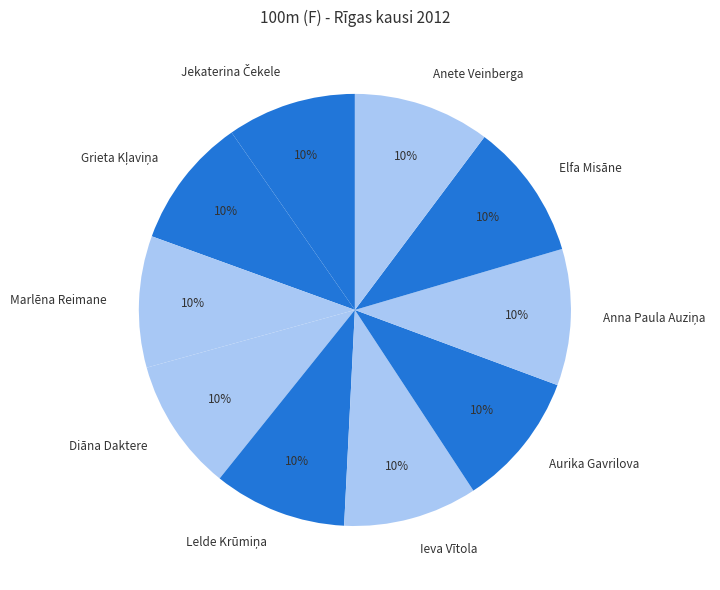

Count the number of slices in the pie.

10